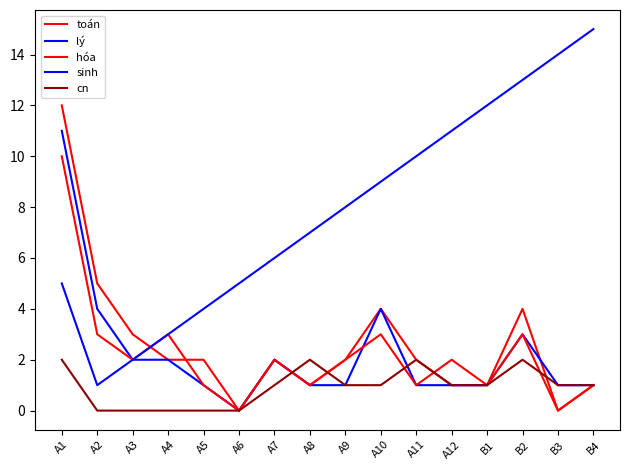

Does the chart have visible grid lines?

No